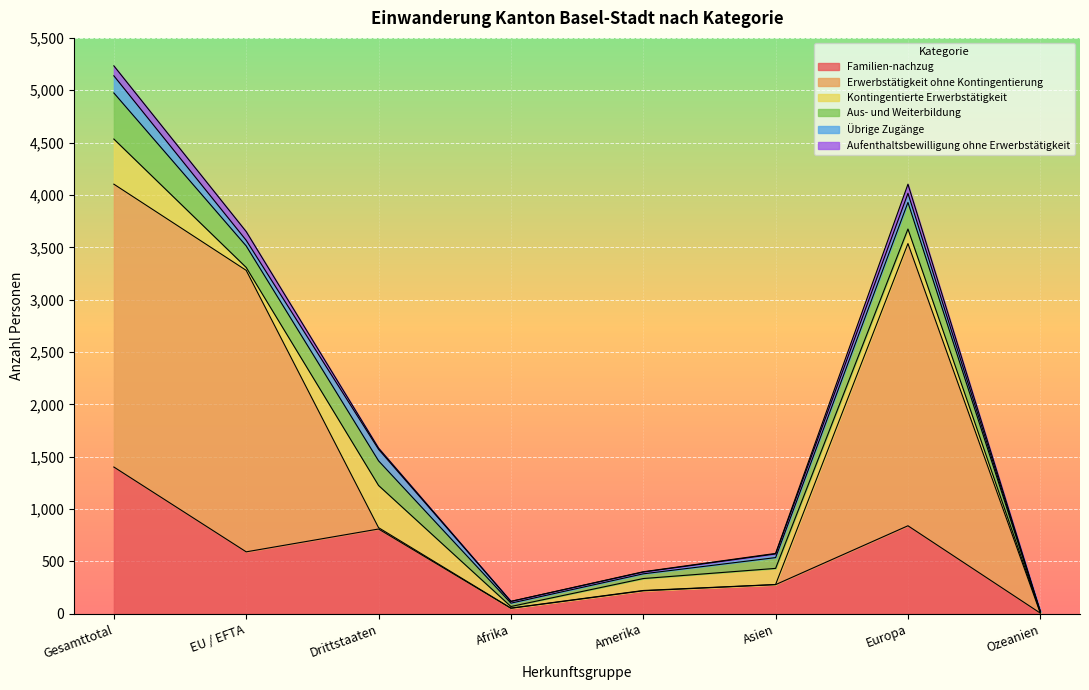

At which category is the sum across all series the highest?

Gesamttotal